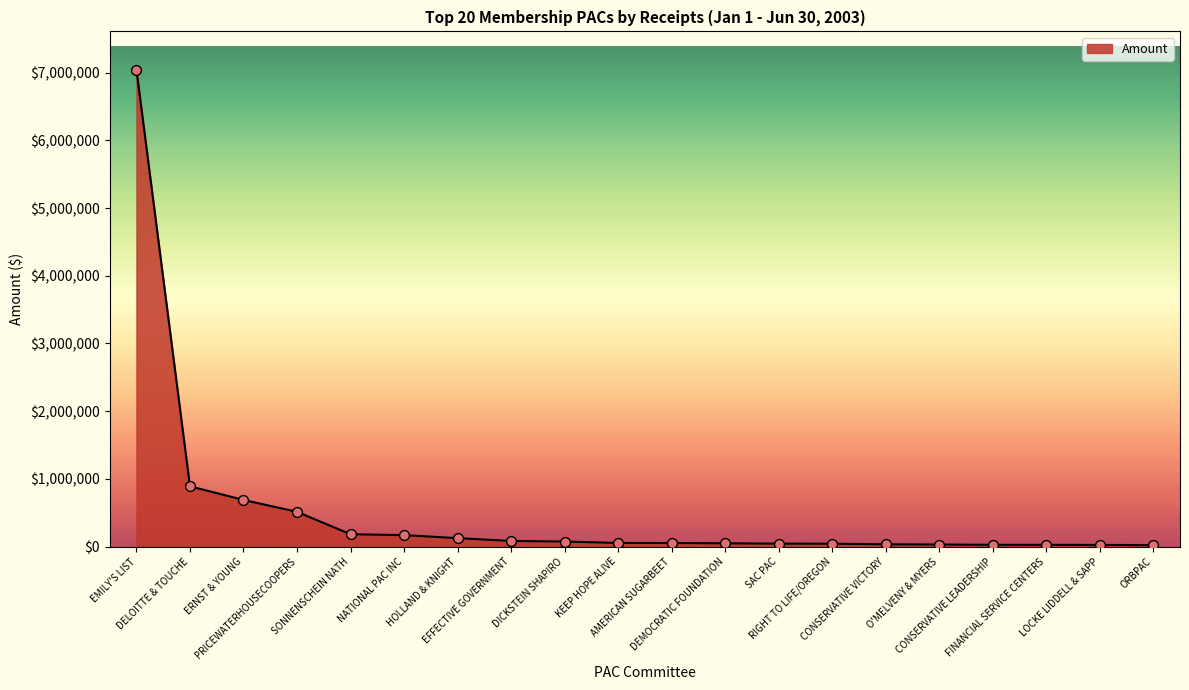

Which has a higher value, KEEP HOPE ALIVE or SONNENSCHEIN NATH?

SONNENSCHEIN NATH